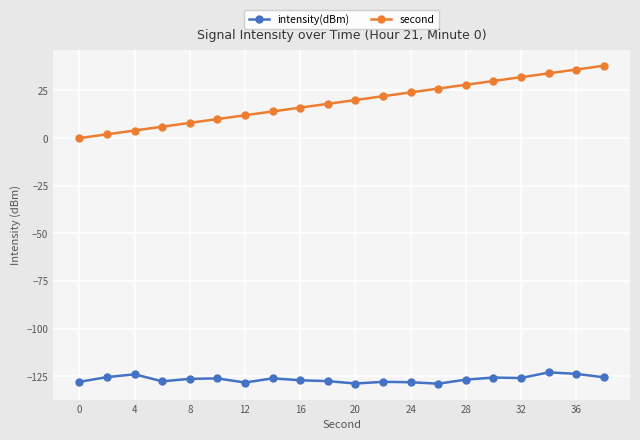

True or false: second and intensity(dBm) cross at least once.

False